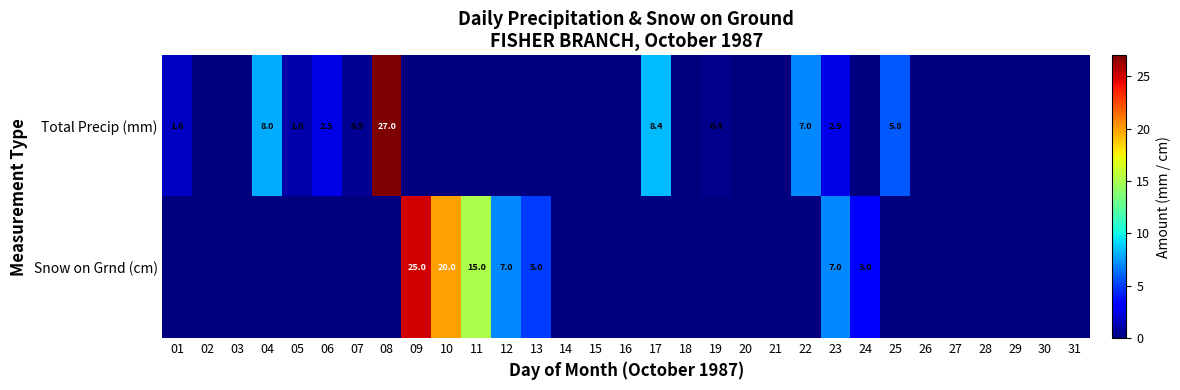

The value of Total Precip (mm) at 20 is 0.0. True or false?

True